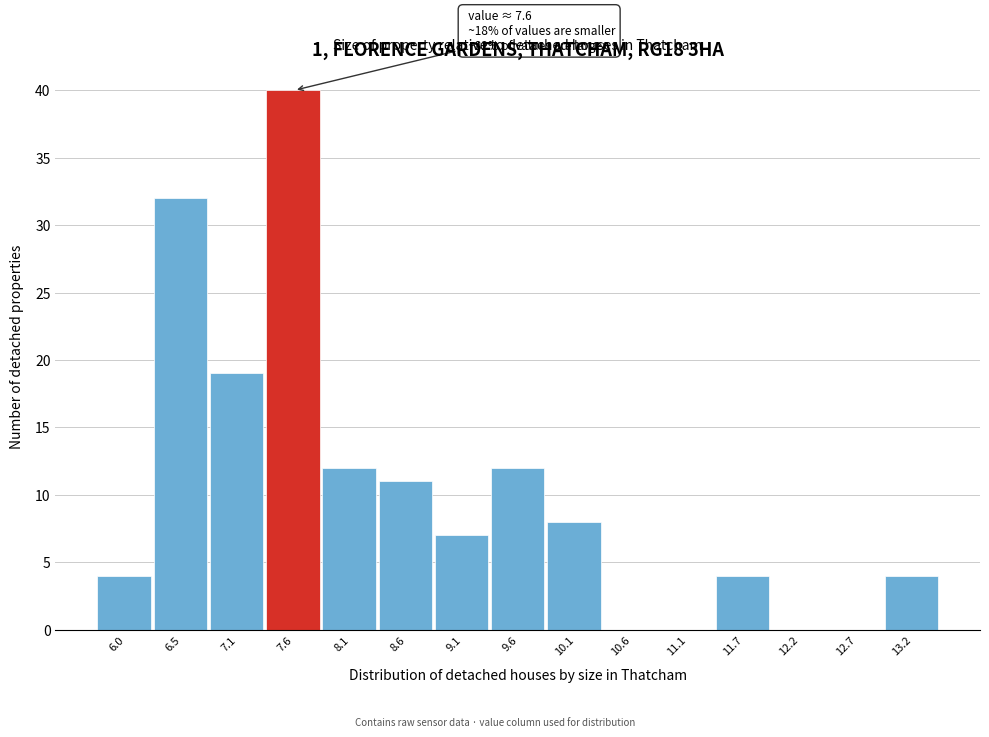

Reading right to left, list all the values displayed in this chart.

13.2=4	12.7=0	12.2=0	11.7=4	11.1=0	10.6=0	10.1=8	9.6=12	9.1=7	8.6=11	8.1=12	7.6=40	7.1=19	6.5=32	6.0=4